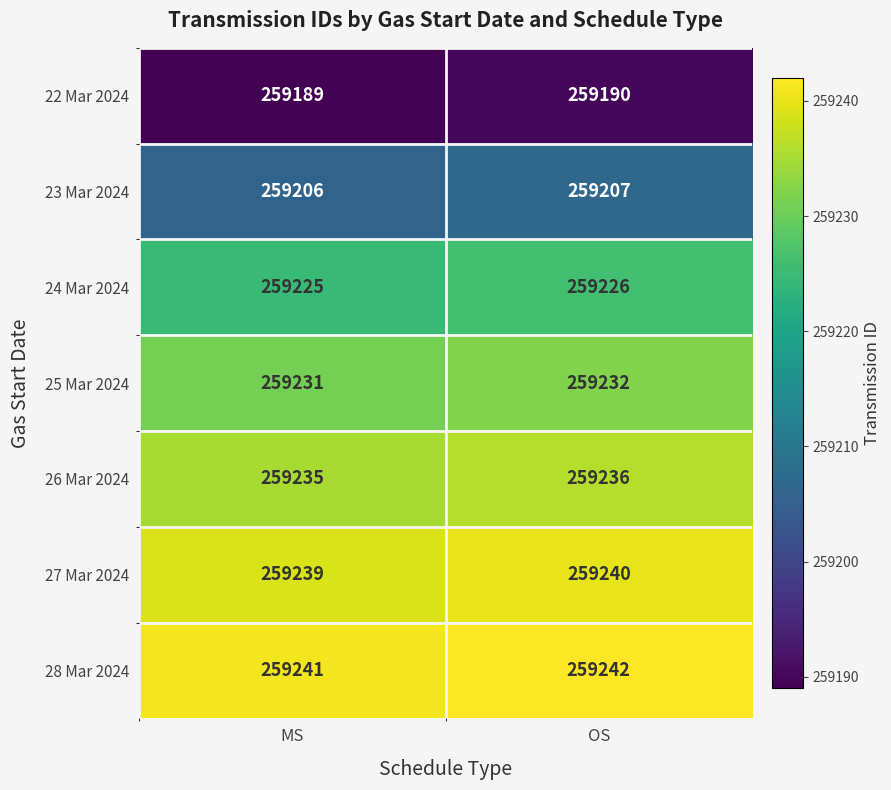

What is the total value across all series at OS?

1814573